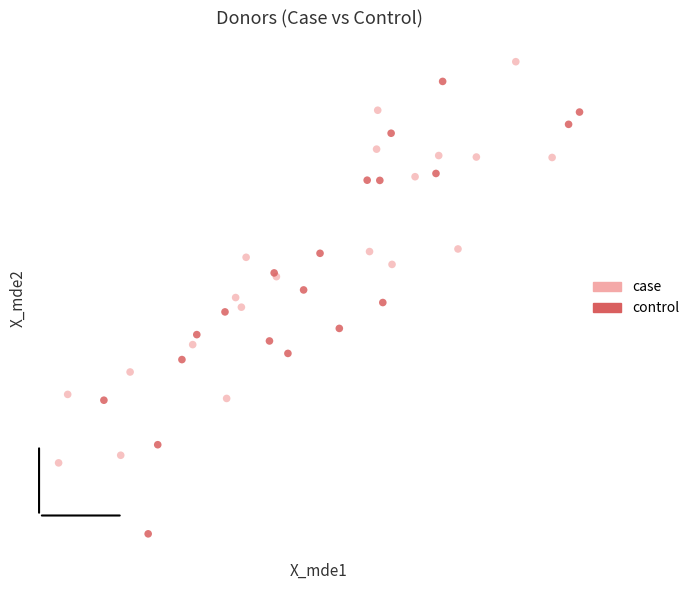

What are all the series names shown in the legend?

case, control